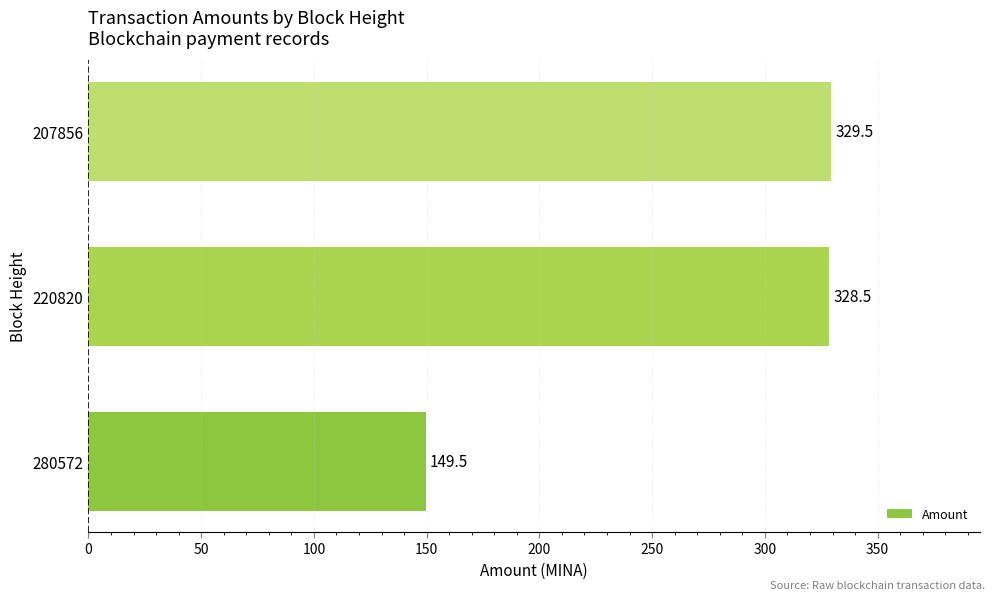

Rank the categories by value from highest to lowest.

207856, 220820, 280572